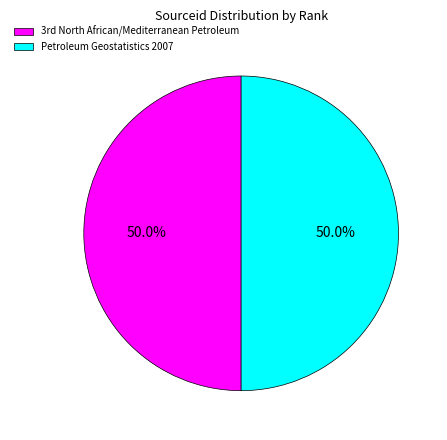

To the nearest percent, what is the average slice percentage?

50%